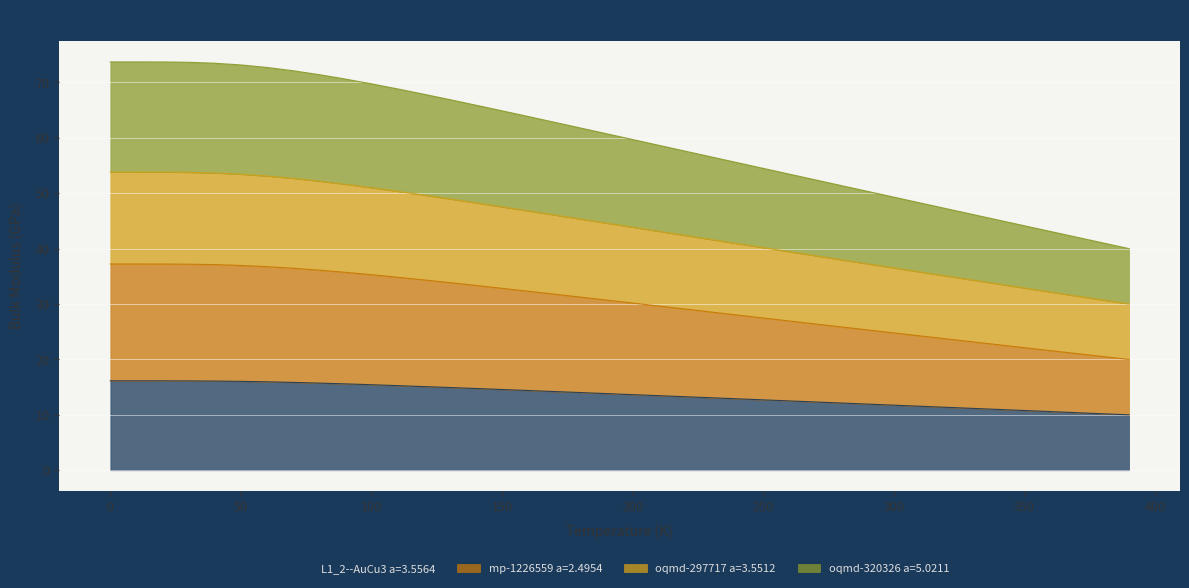

How many distinct data groups are displayed?

4